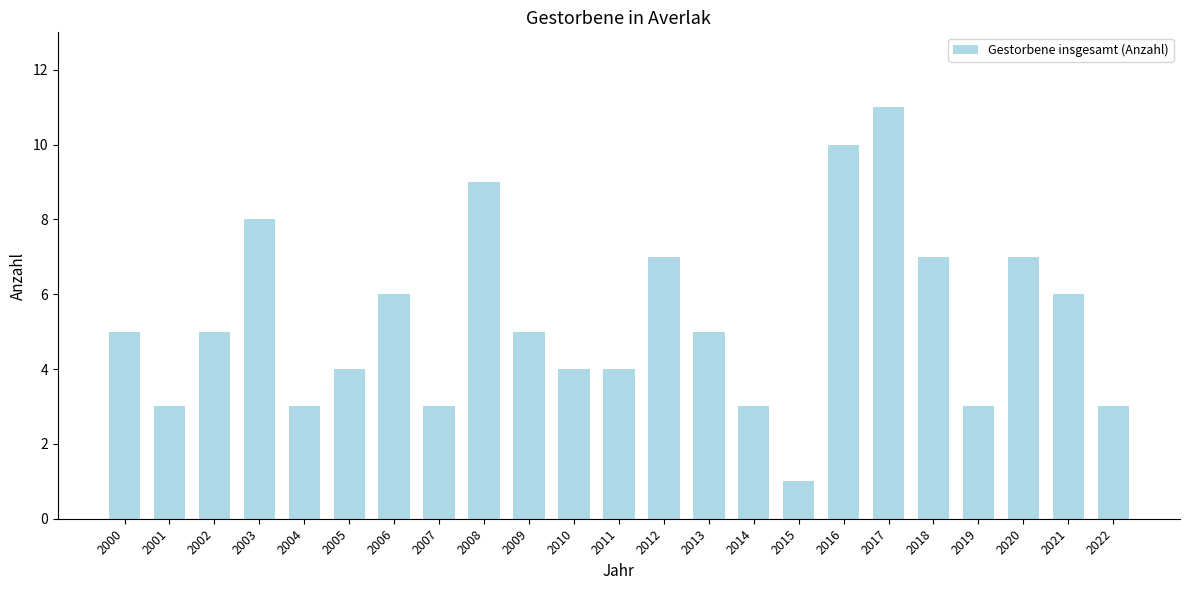

Count the number of data series in this chart.

1